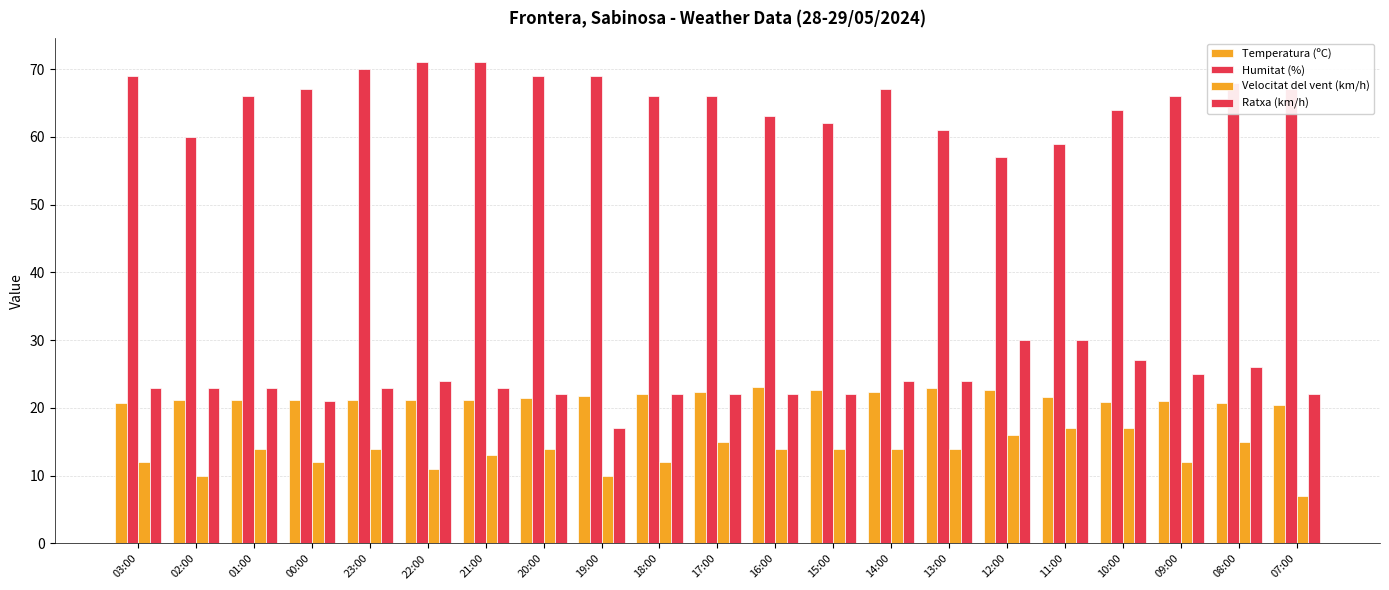

Where is Humitat (%) nearest to the value 64?

10:00